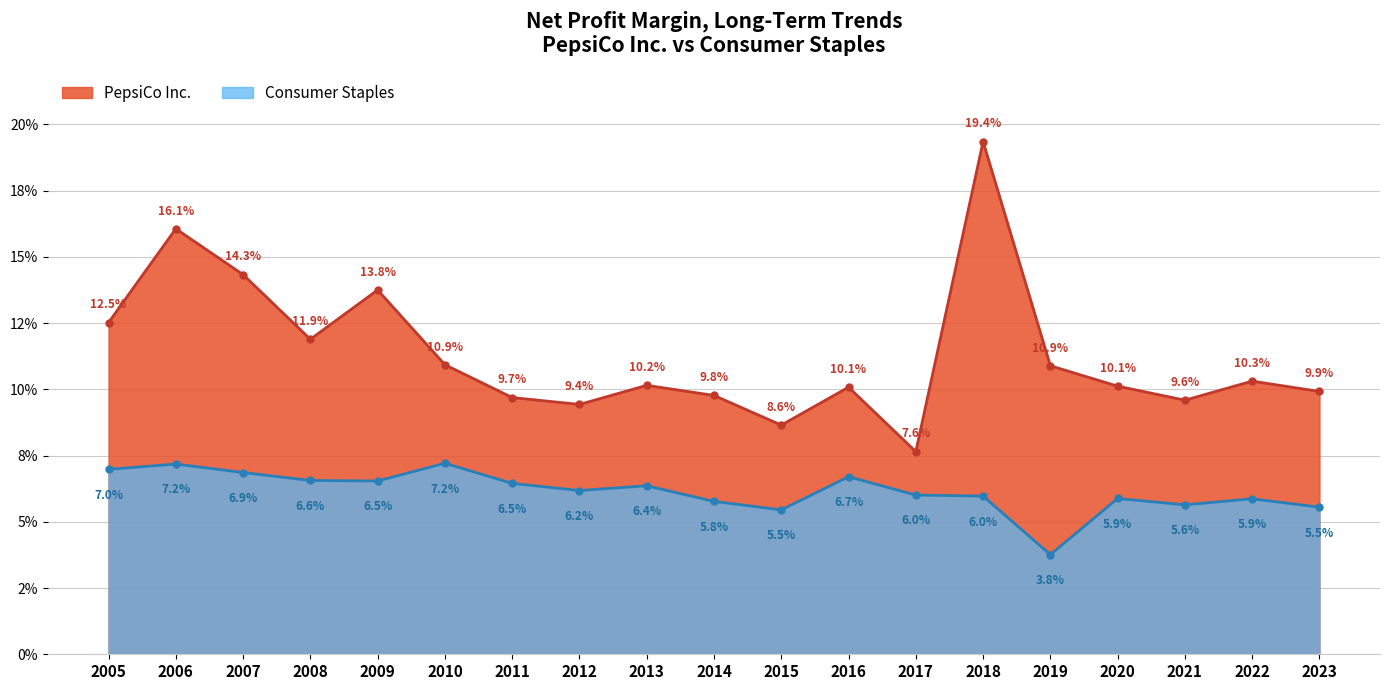

What is the value of the PepsiCo Inc. point at the 16th from the left?

0.1